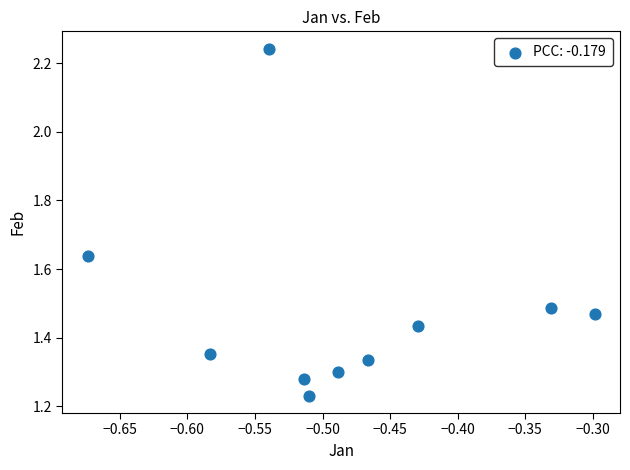

What is the range of Y values (max minus min)?

1.0